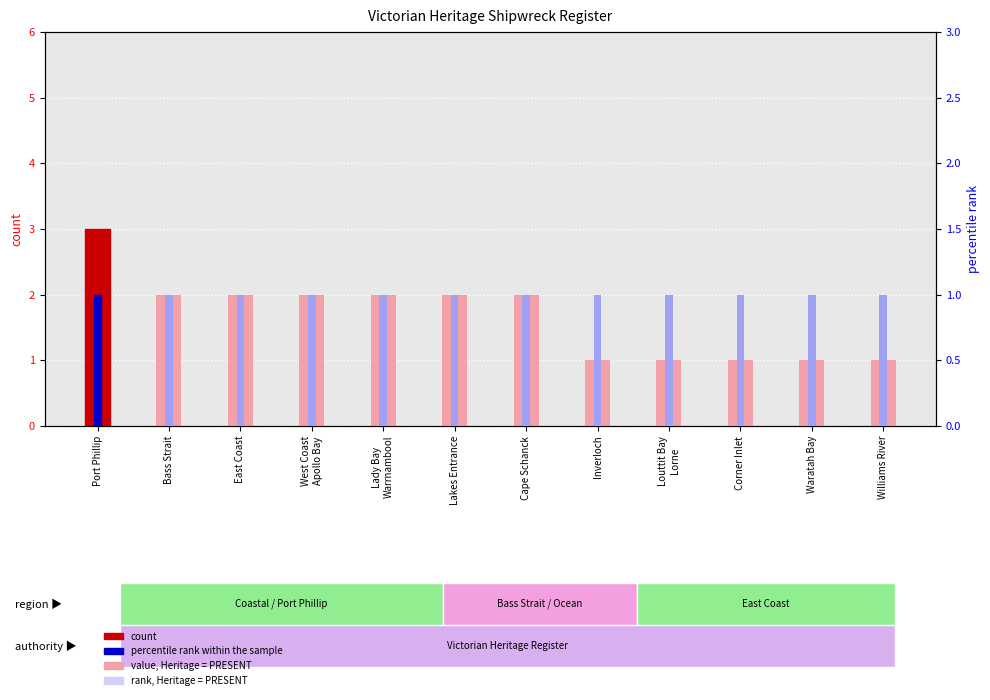

What is the label of the 4th bar from the right?

Louttit Bay
Lorne